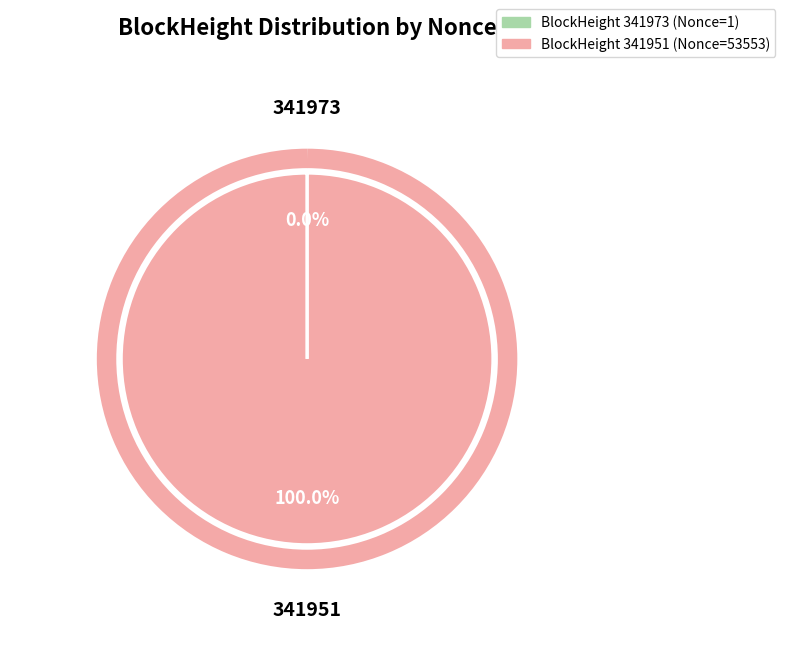

To the nearest percent, what is the difference between the largest and smallest slice percentages?

100%